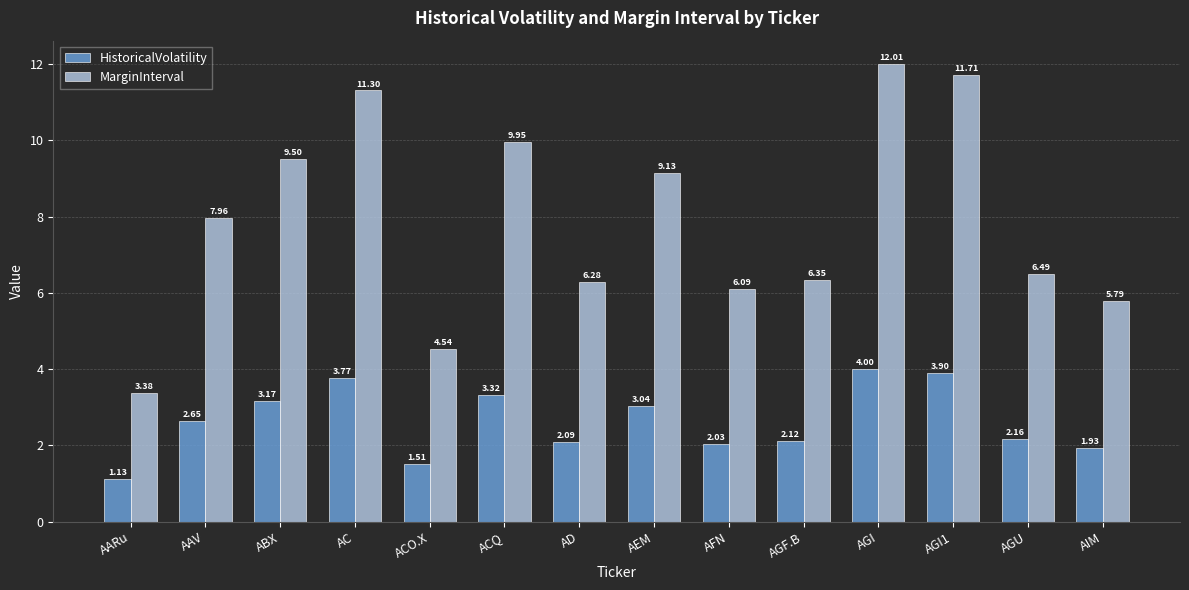

What is the approximate value of MarginInterval at AIM?

5.8